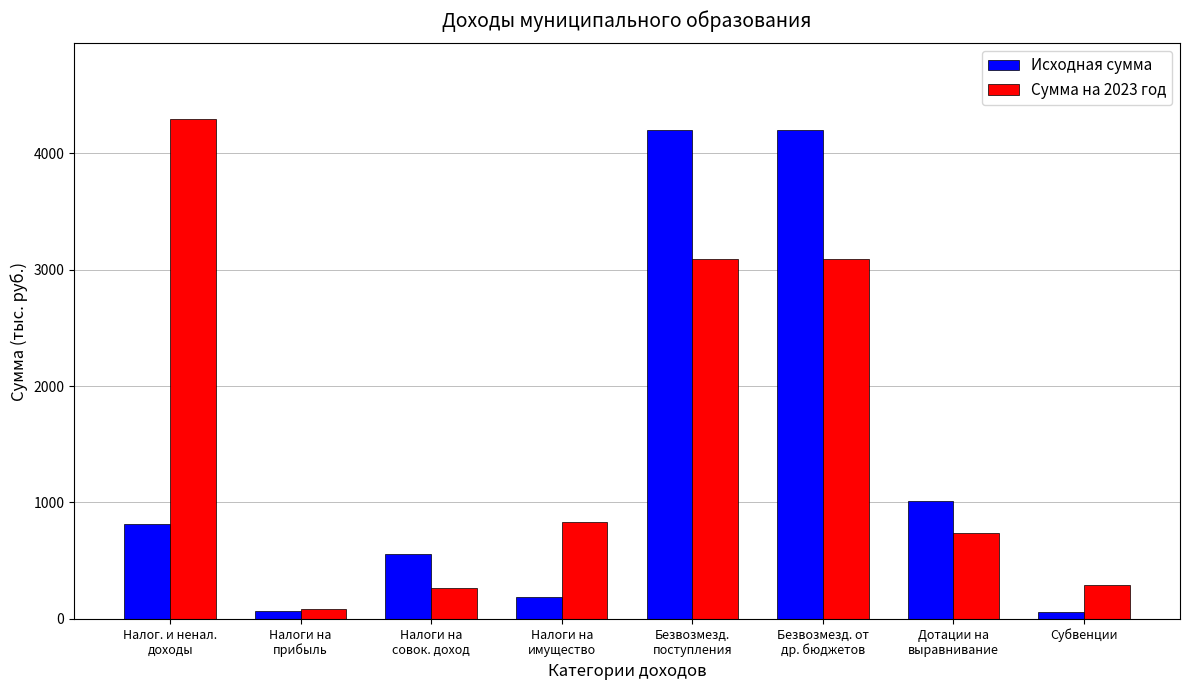

What is the difference between the maximum and minimum values in the Сумма на 2023 год series?

4211.4